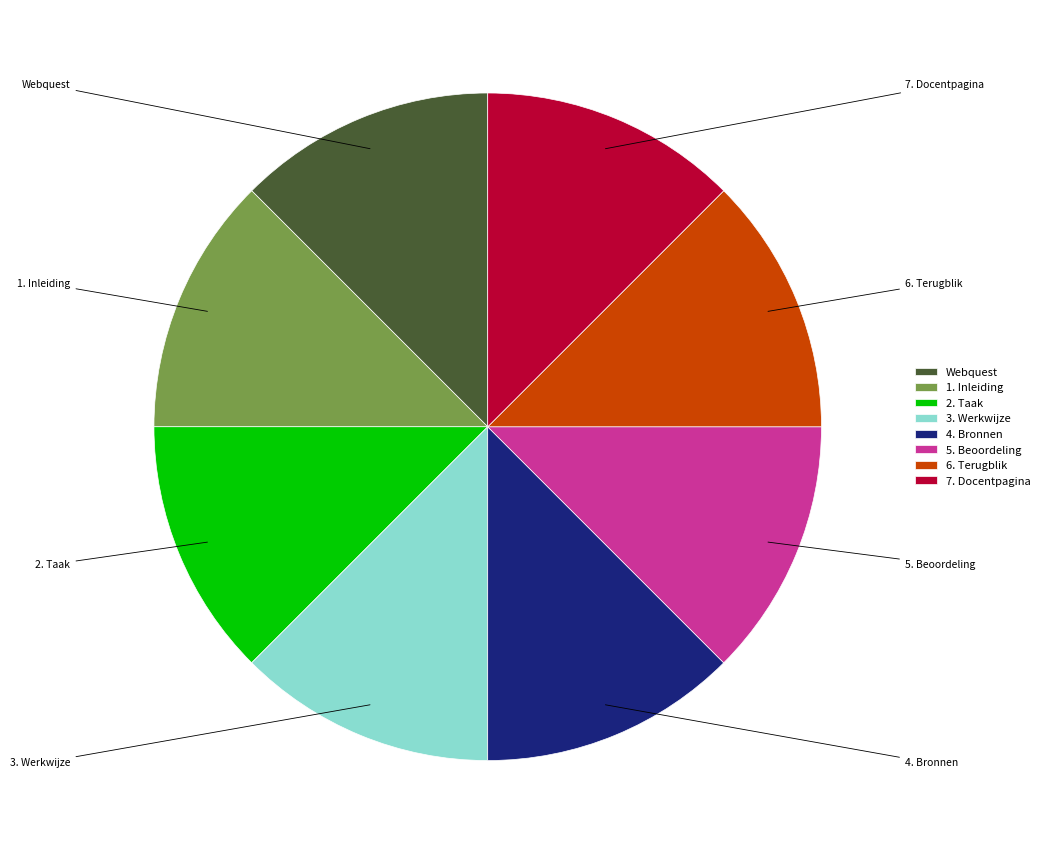

Do 5. Beoordeling and 1. Inleiding together represent more than half of the pie?

No